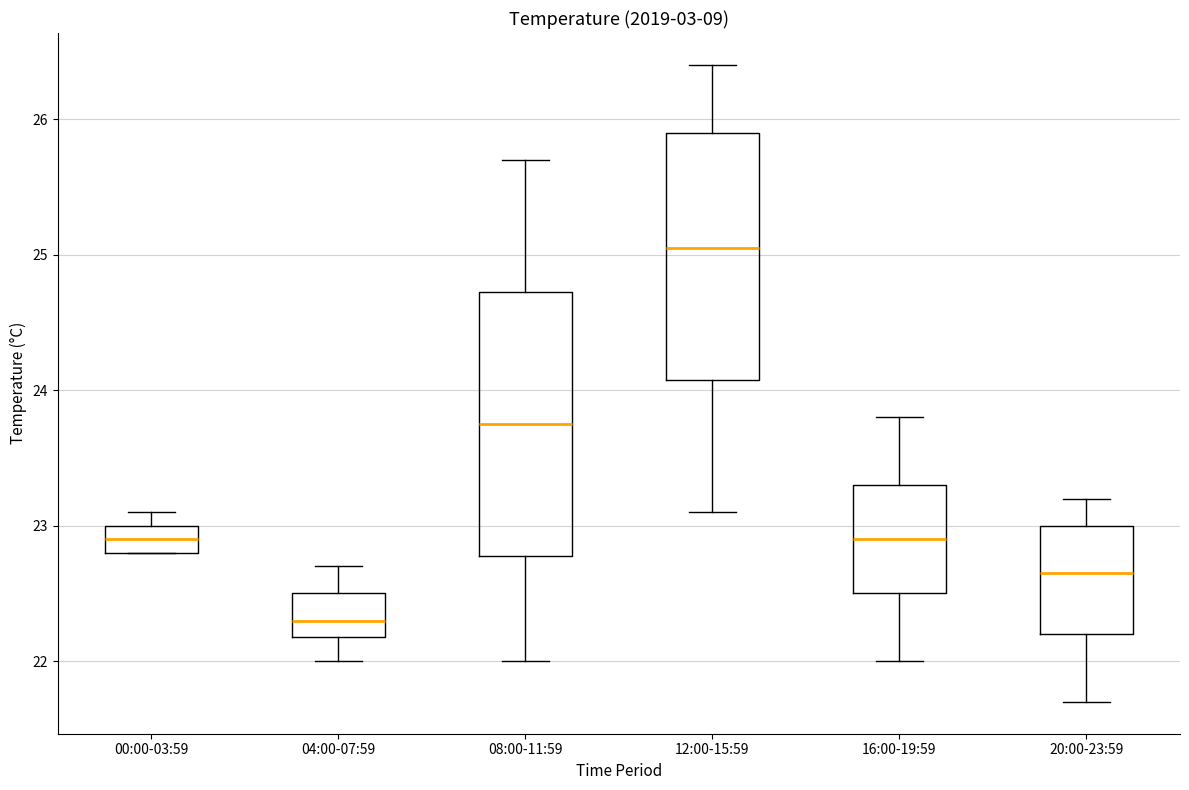

Reading left to right, transcribe this box plot: for each box, give where its median line is, the range the box spans, and where its two whiskers end, as read against the y-axis. The values are not printed on the chart, so give them approximately, as read against the axis.

00:00-03:59: median 22.9, box 22.8 to 23.0, whiskers 22.8 to 23.1
04:00-07:59: median 22.3, box 22.2 to 22.5, whiskers 22.0 to 22.7
08:00-11:59: median 23.8, box 22.8 to 24.7, whiskers 22.0 to 25.7
12:00-15:59: median 25.1, box 24.1 to 25.9, whiskers 23.1 to 26.4
16:00-19:59: median 22.9, box 22.5 to 23.3, whiskers 22.0 to 23.8
20:00-23:59: median 22.7, box 22.2 to 23.0, whiskers 21.7 to 23.2